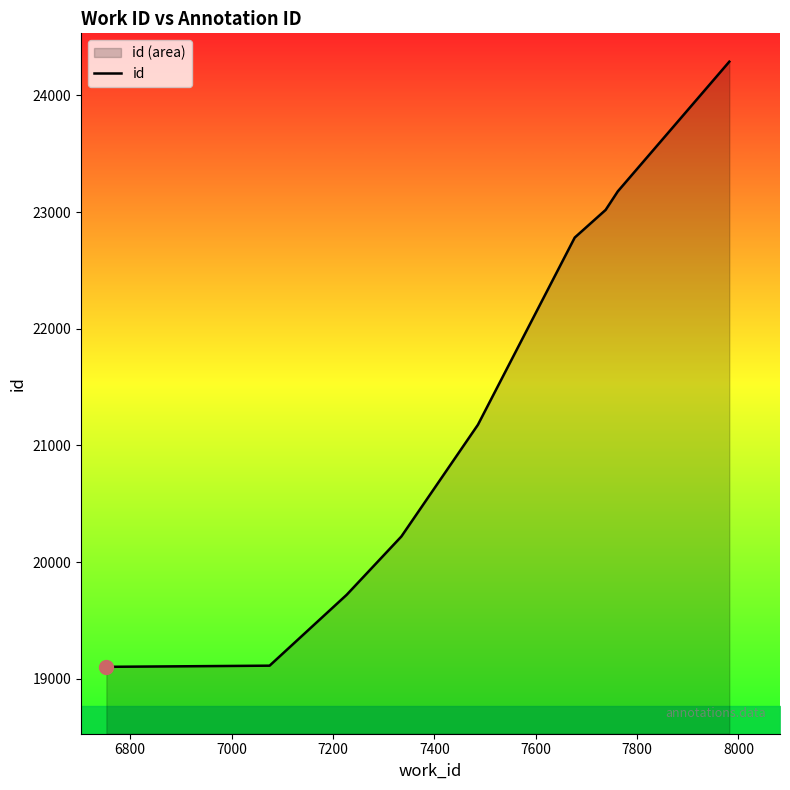

What is the average value?

21400